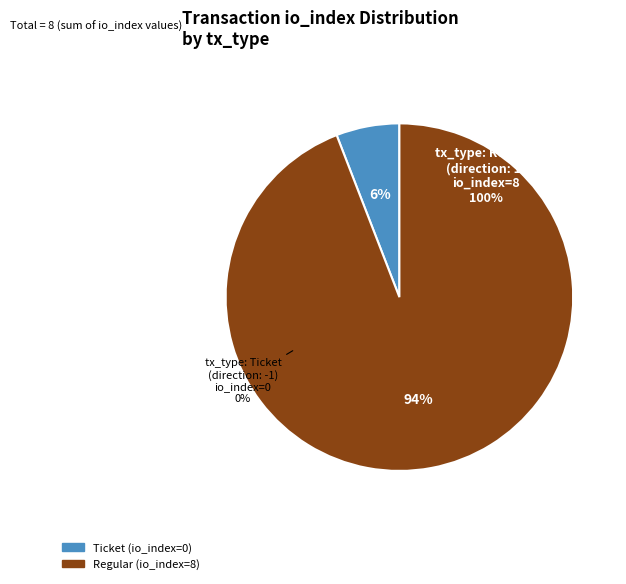

What is the smallest slice in the pie chart?

tx_type: Ticket (direction: -1)